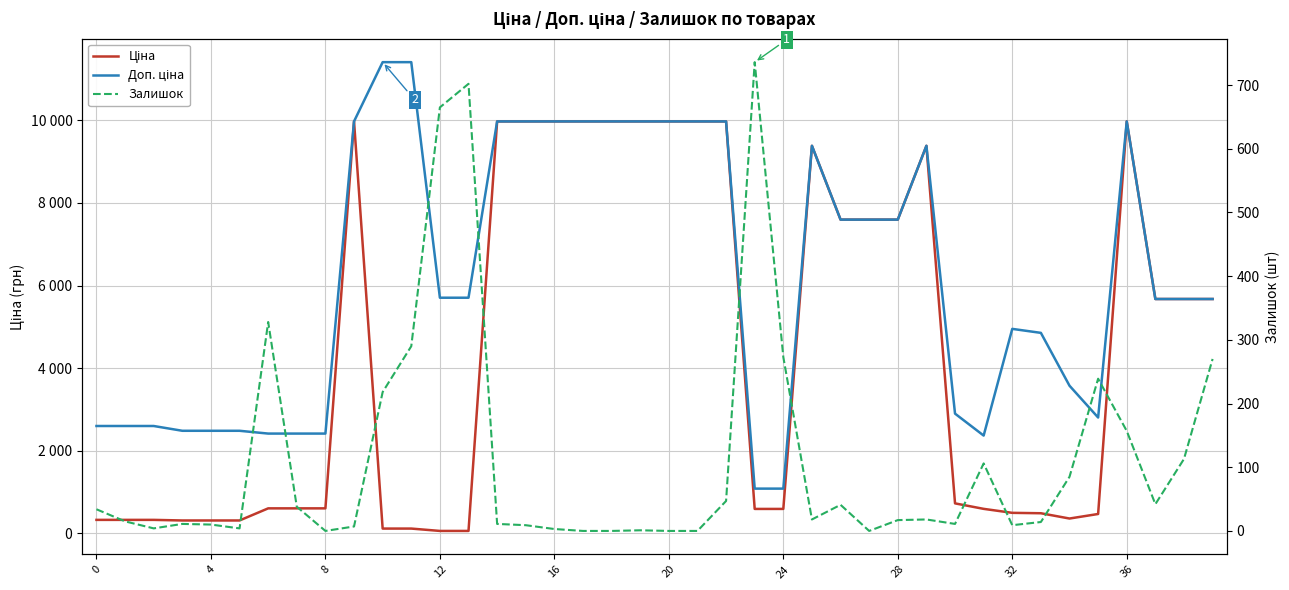

Which series changed the most between 0 and 14?

Ціна